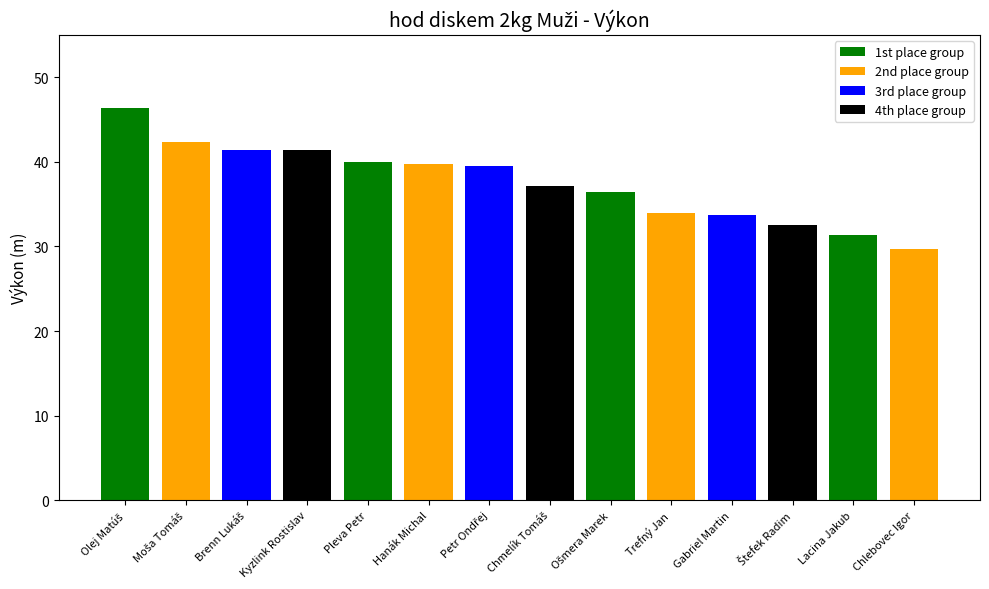

Rank the categories by value from lowest to highest.

Chlebovec Igor, Lacina Jakub, Štefek Radim, Gabriel Martin, Trefný Jan, Ošmera Marek, Chmelík Tomáš, Petr Ondřej, Hanák Michal, Pleva Petr, Kyzlink Rostislav, Brenn Lukáš, Moša Tomáš, Olej Matúš